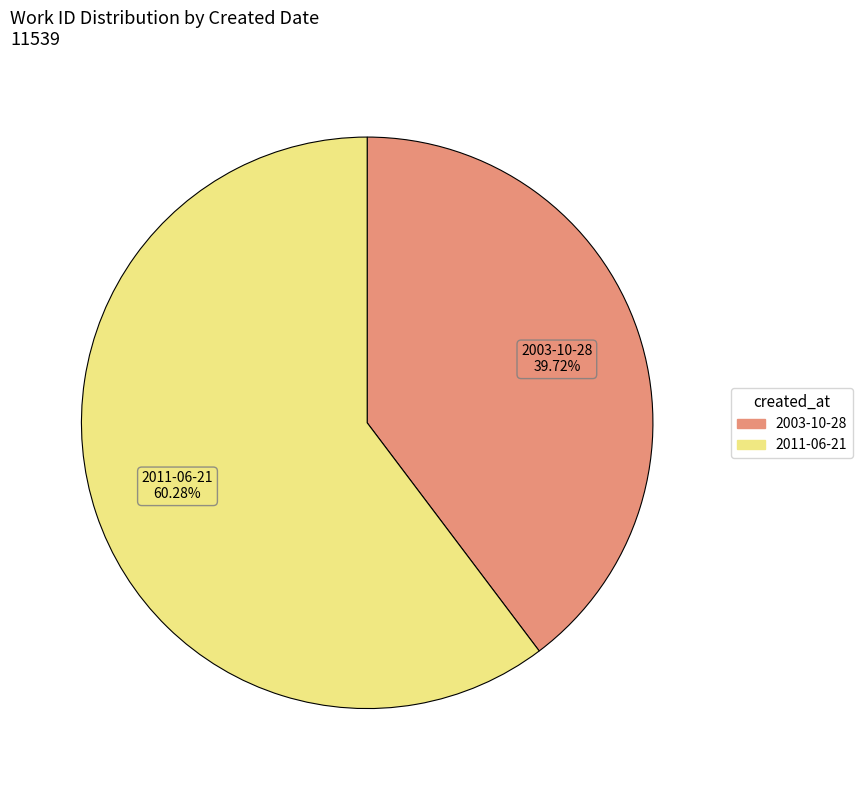

Which slice represents more than half of the pie?

2011-06-21